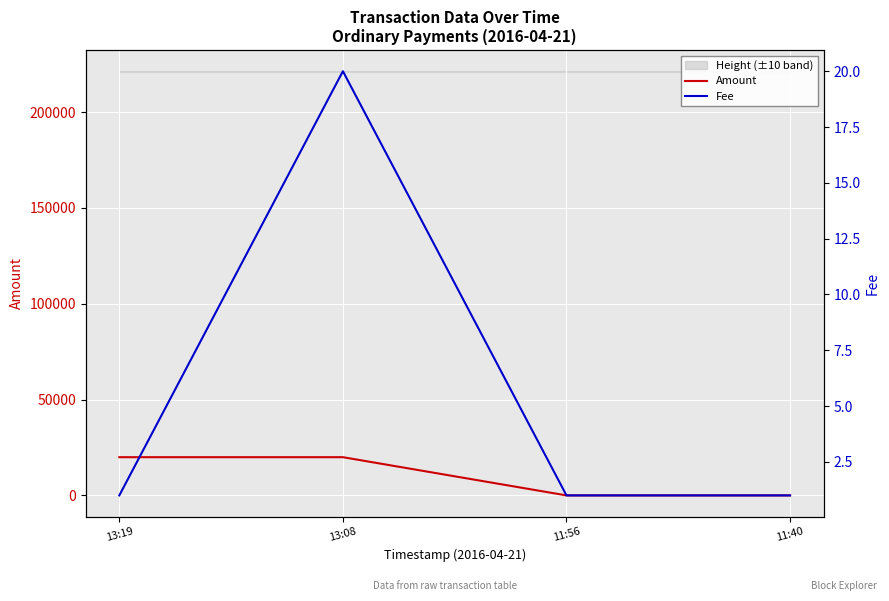

Which category has the highest value across all series?

13:08